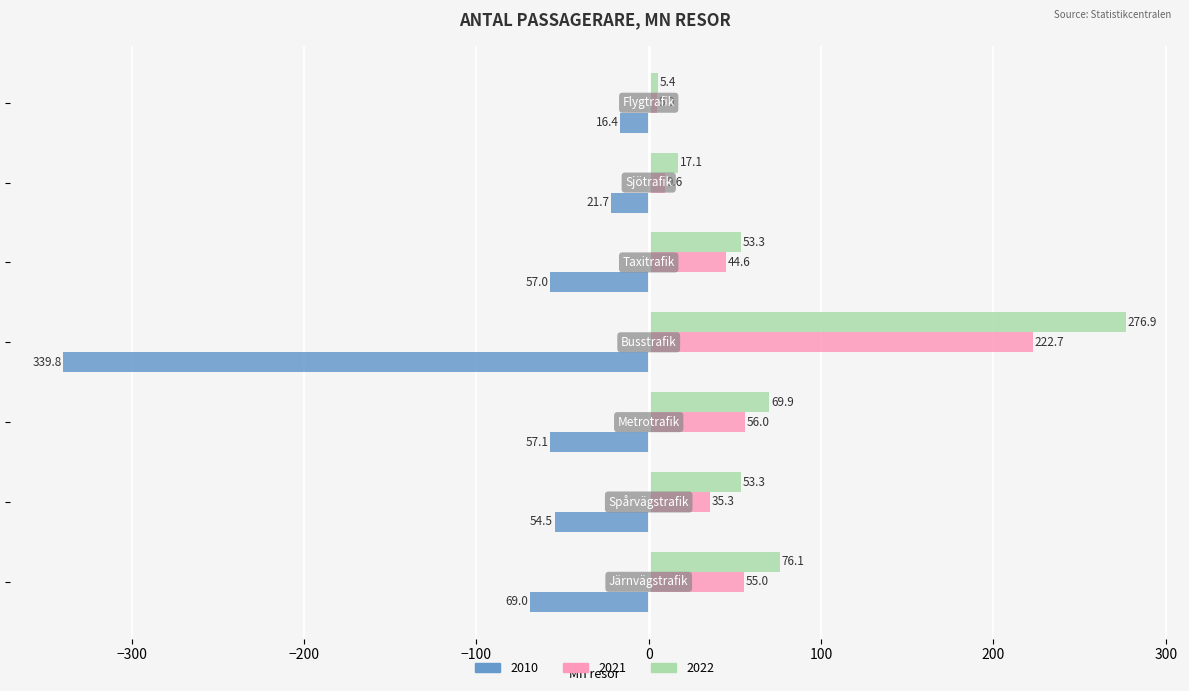

What is the highest value of the 2022 series?

276.9